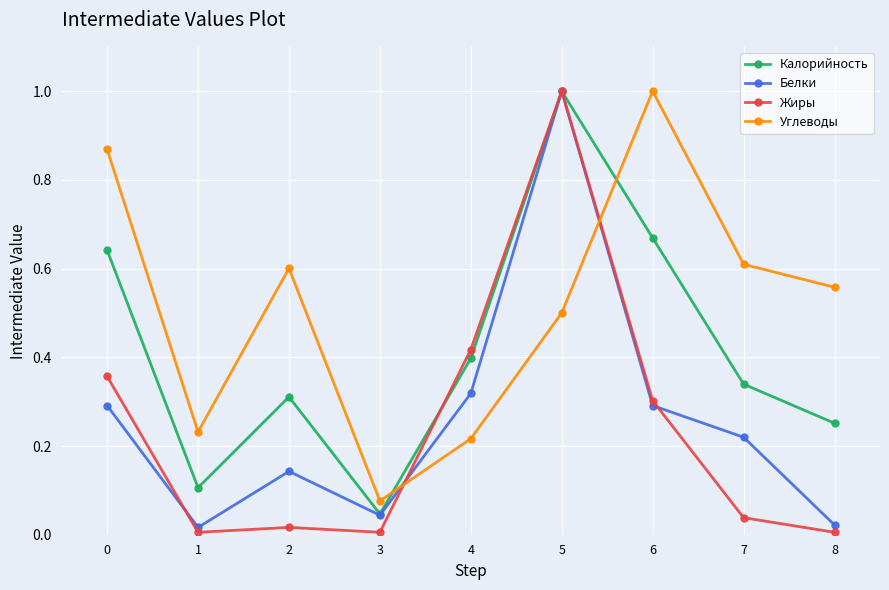

Which series has the largest total across all categories?

Углеводы